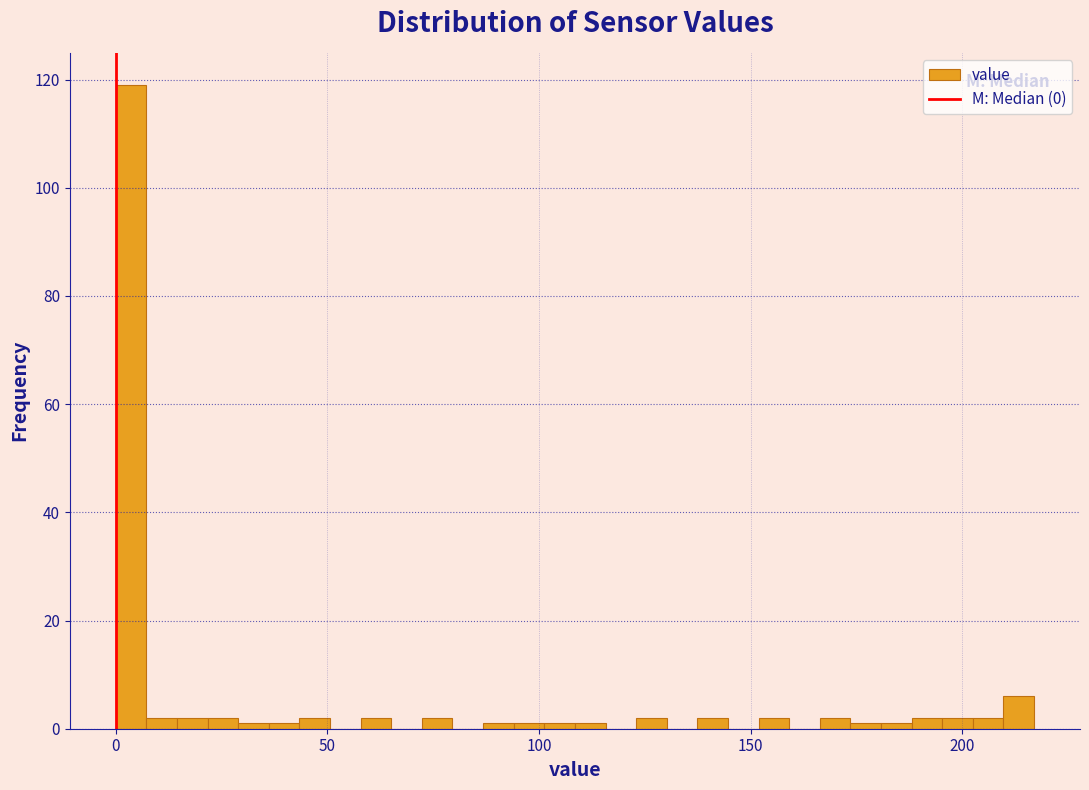

Read against the x-axis, roughly where is the centre of the tallest bar?

5